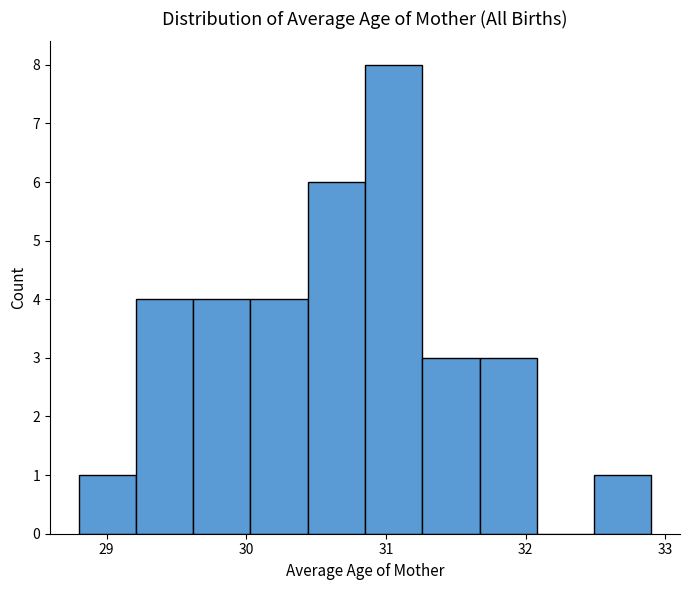

What is the height of the bar covering 31.67 to 32.08 on the x-axis? Neither the bar edges nor the heights are printed on the chart, so give them approximately, as read against the axes.

3